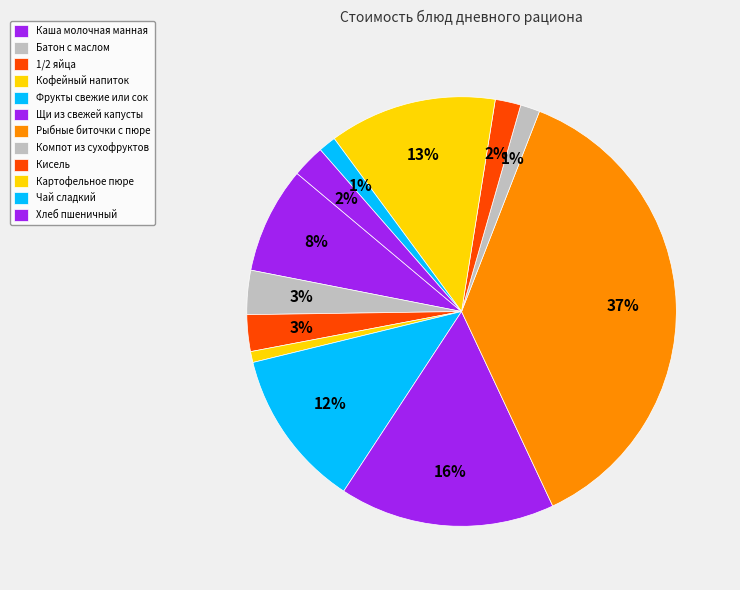

What percentage is the Каша молочная манная slice, to the nearest percent?

8%